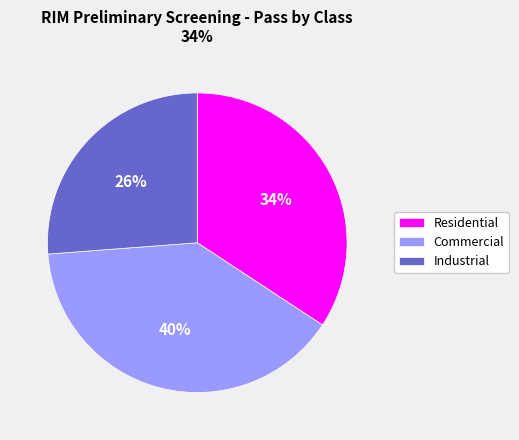

Which slice is the largest?

Commercial